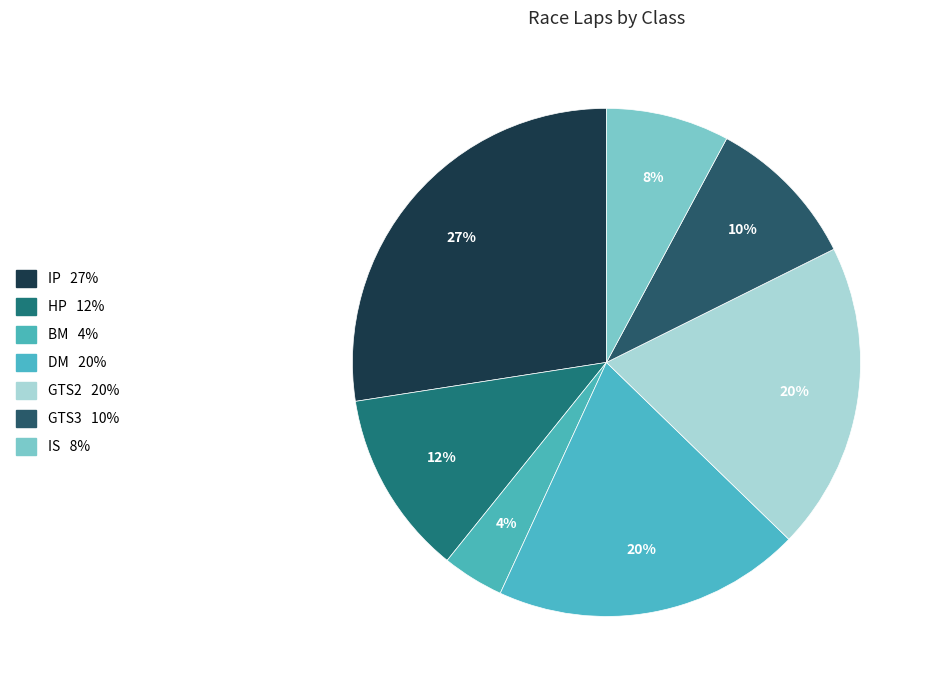

Which slice is the smallest?

BM